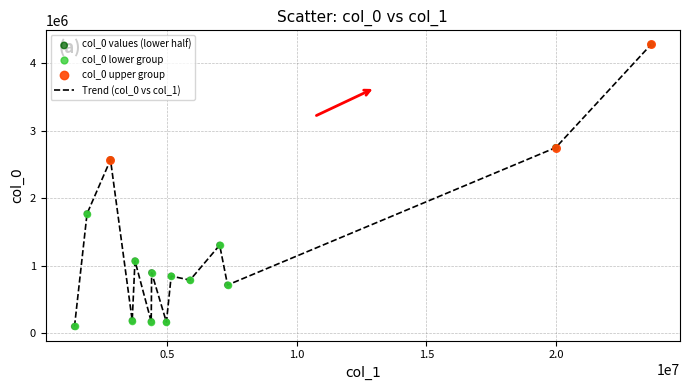

What is the difference between the maximum and minimum values?

4178788